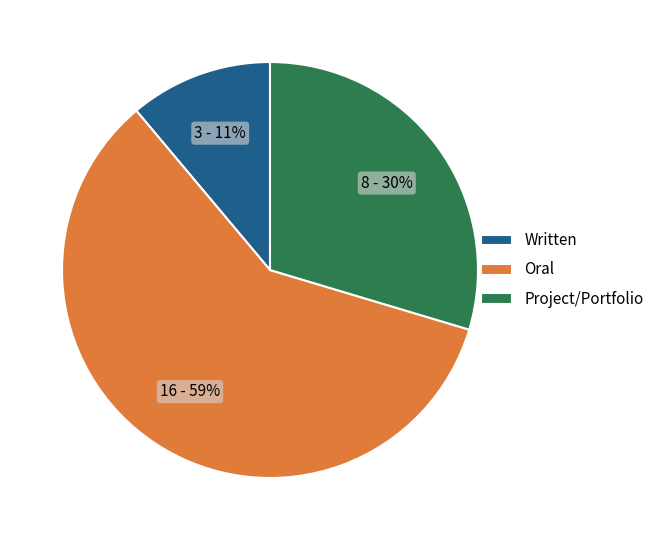

To the nearest percent, what is the average slice percentage?

33%